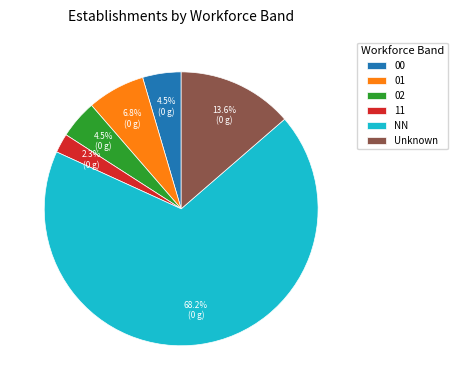

What is the ratio of the value at 00 to the value at 01?

0.7